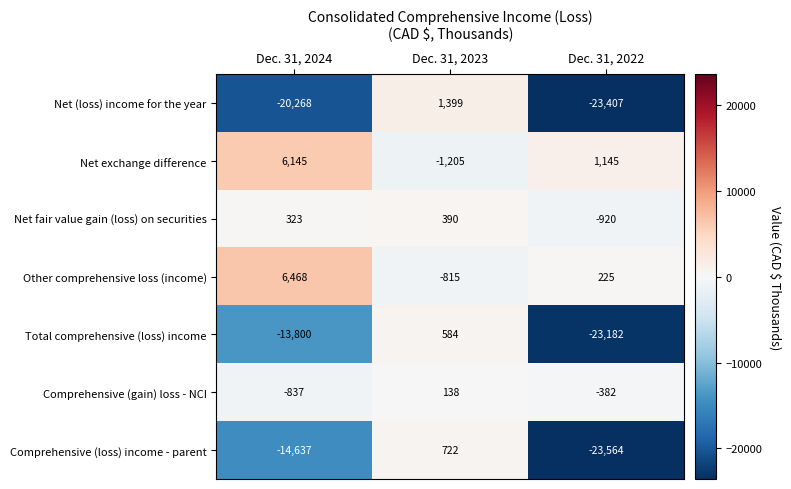

Which series has the largest range (max minus min)?

Net (loss) income for the year